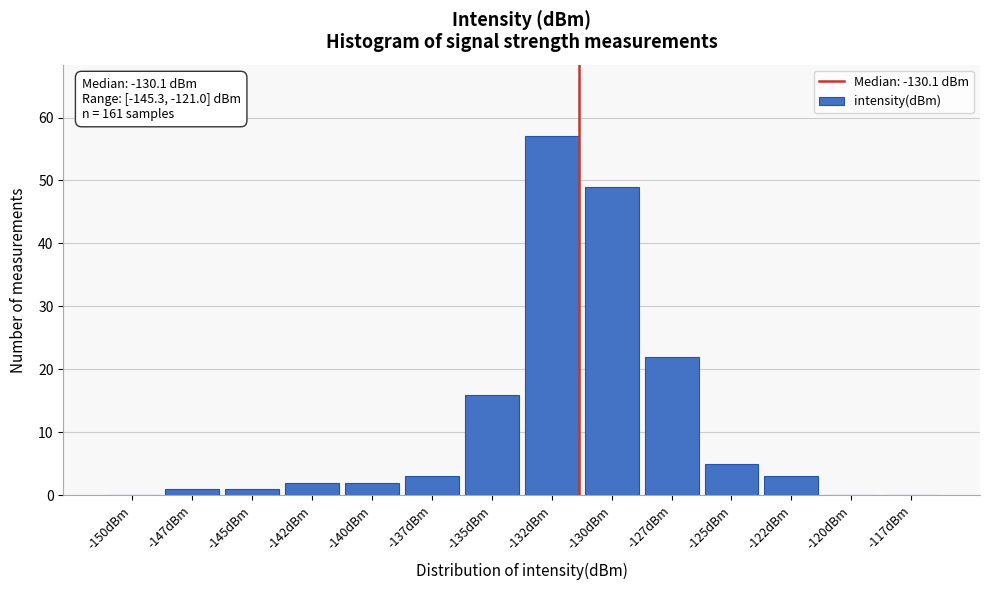

Reading right to left, what are all the values shown in this chart?

-117dBm=0	-120dBm=0	-122dBm=3	-125dBm=5	-127dBm=22	-130dBm=49	-132dBm=57	-135dBm=16	-137dBm=3	-140dBm=2	-142dBm=2	-145dBm=1	-147dBm=1	-150dBm=0